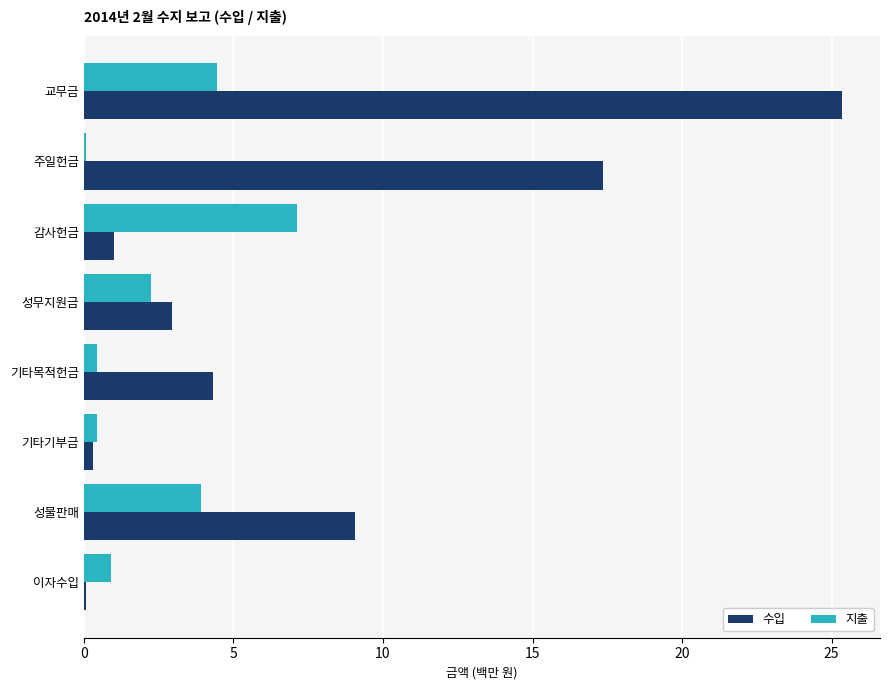

Is the value of 지출 at 기타목적헌금 greater than the value of 수입 at 기타목적헌금?

No